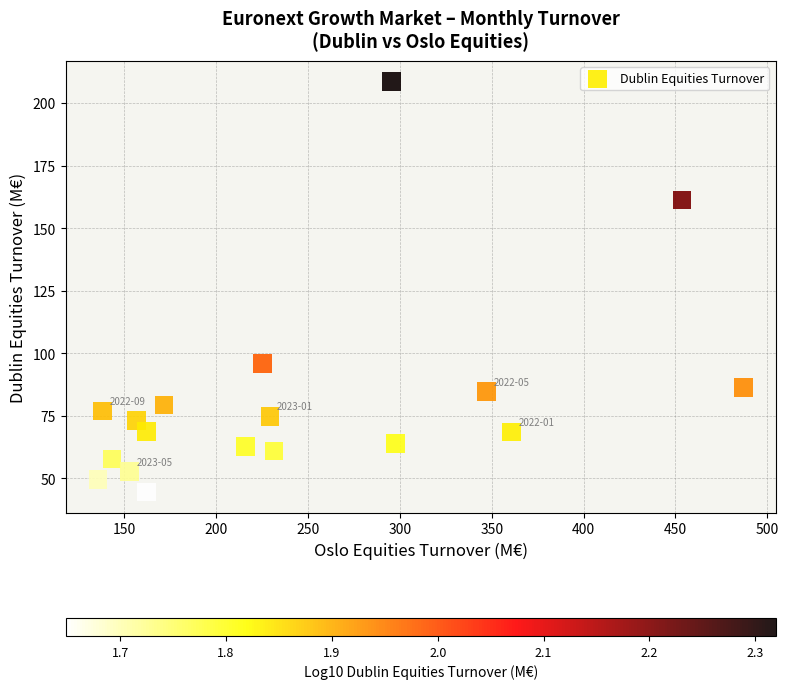

What is the range of Y values (max minus min)?

164.1